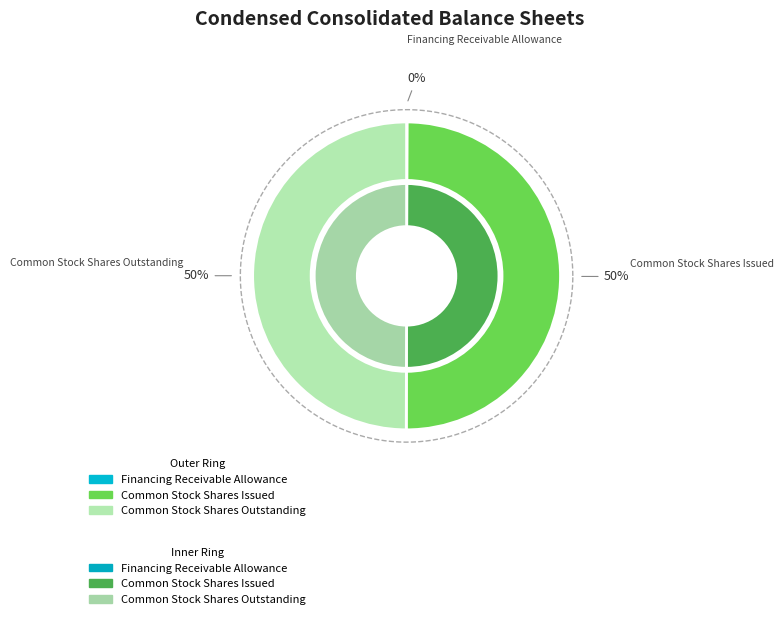

To the nearest percent, what percentage of the pie is Common Stock Shares Issued?

50%